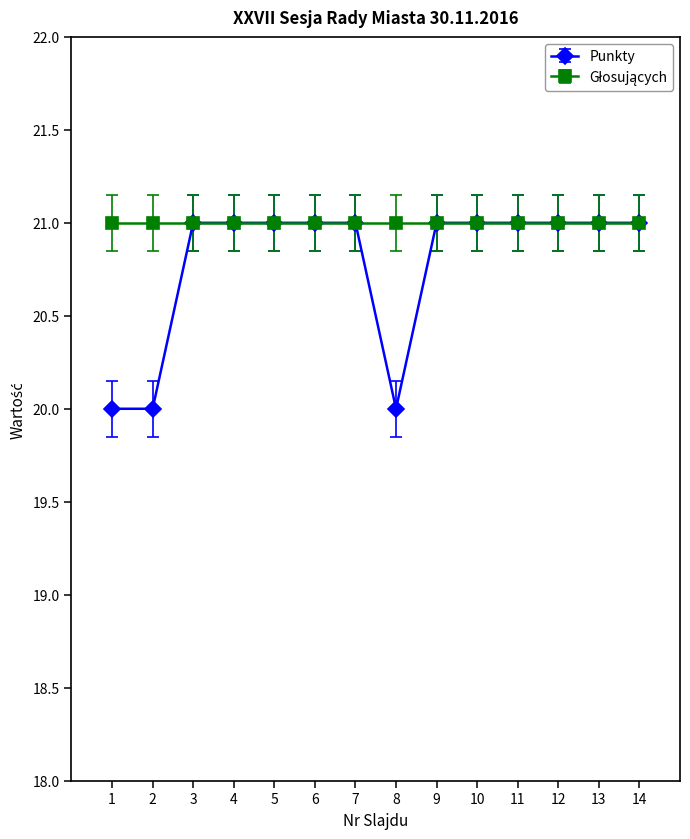

What is the value of the Punkty point at the 4th from the left?

21